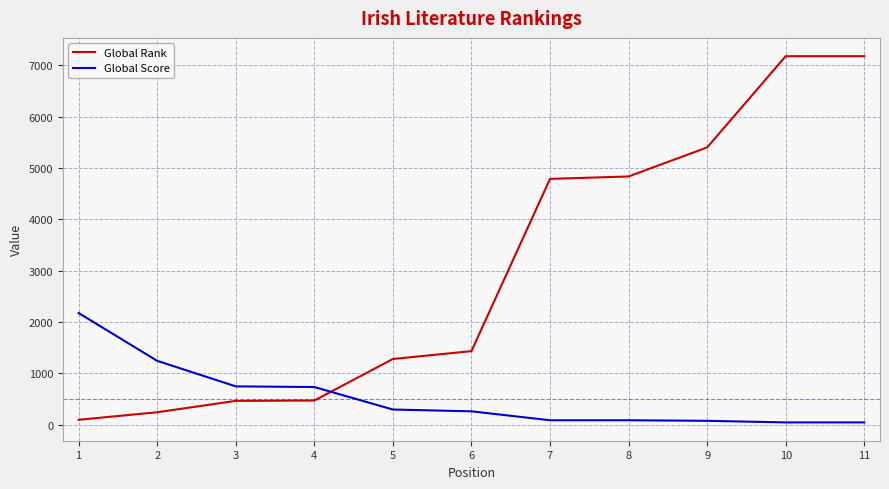

Which series changed the most between 3 and 7?

Global Rank